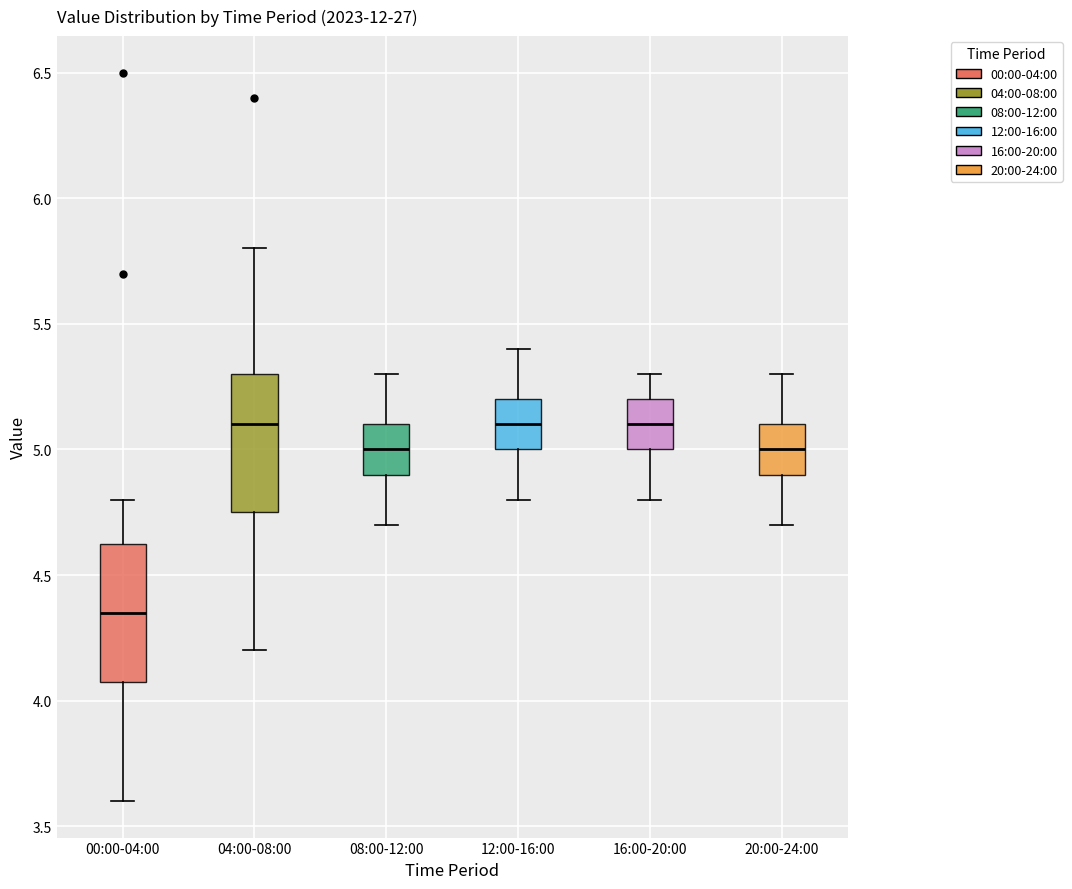

Where is the upper edge of the box for 16:00-20:00 on the y-axis? The values are not printed on the chart, so give them approximately, as read against the axis.

5.20